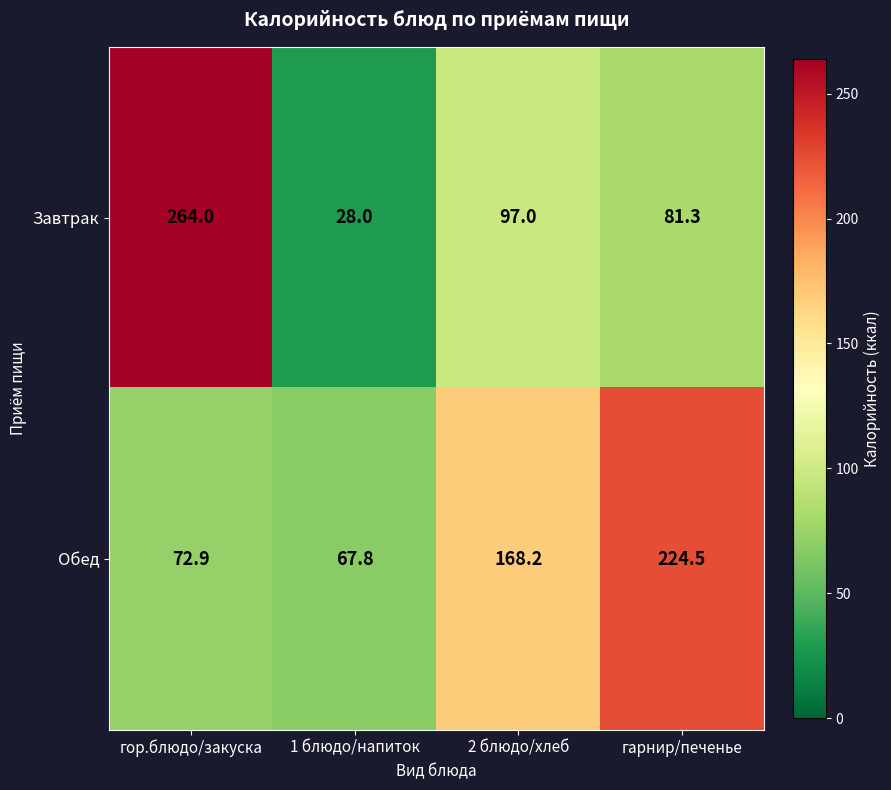

What is the difference between the maximum and minimum values in the Завтрак series?

236.0